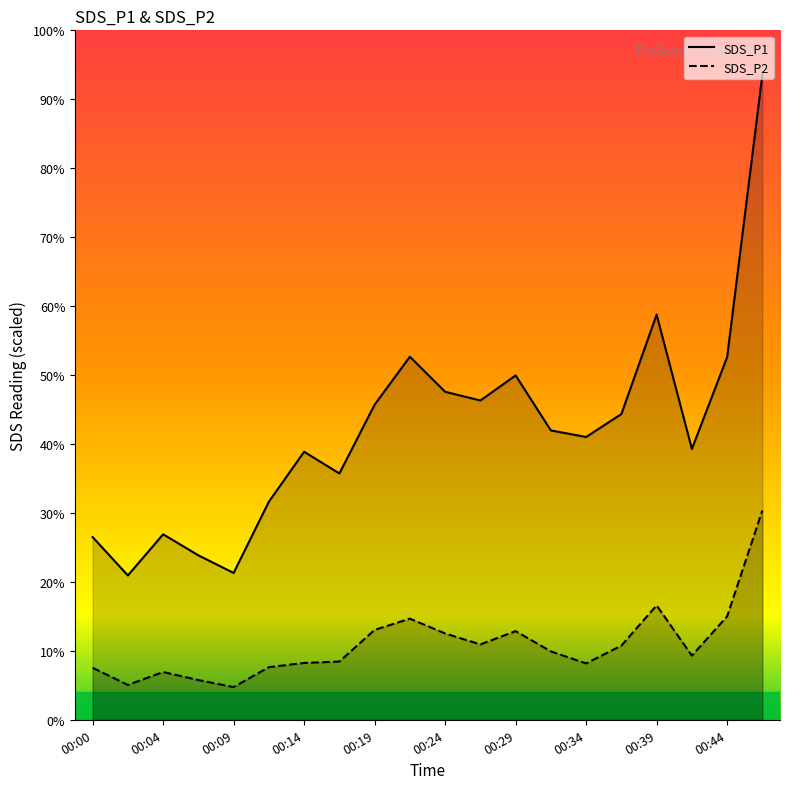

The SDS_P1 series shows 52.6 at 00:44. True or false?

True